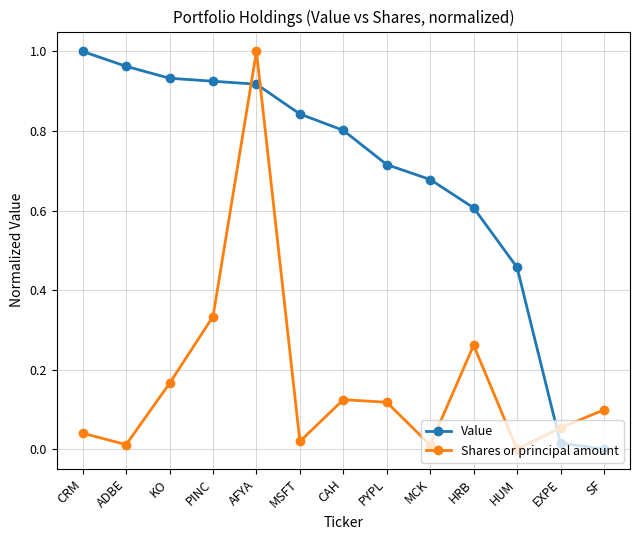

What is the label of the 8th point from the left?

PYPL